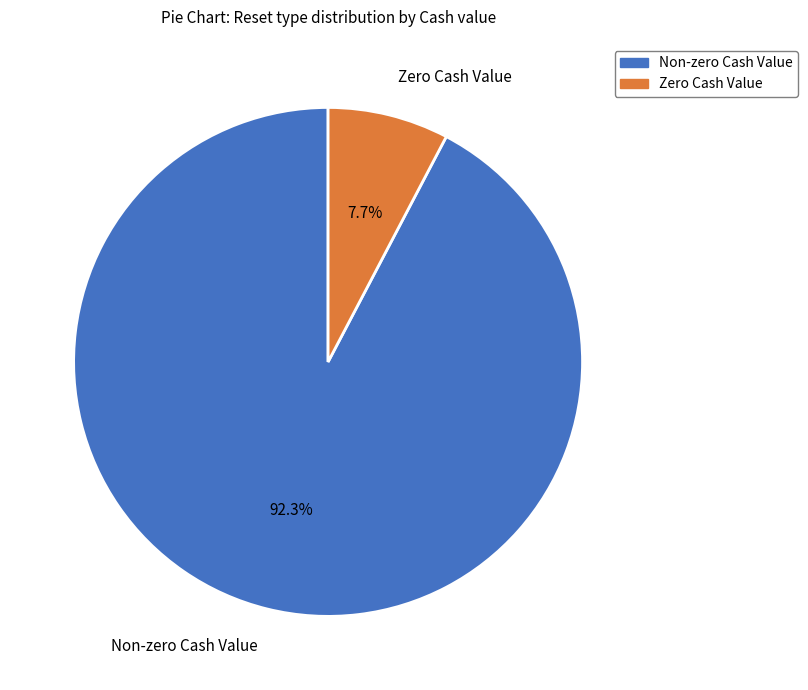

What is the smallest slice in the pie chart?

Zero Cash Value